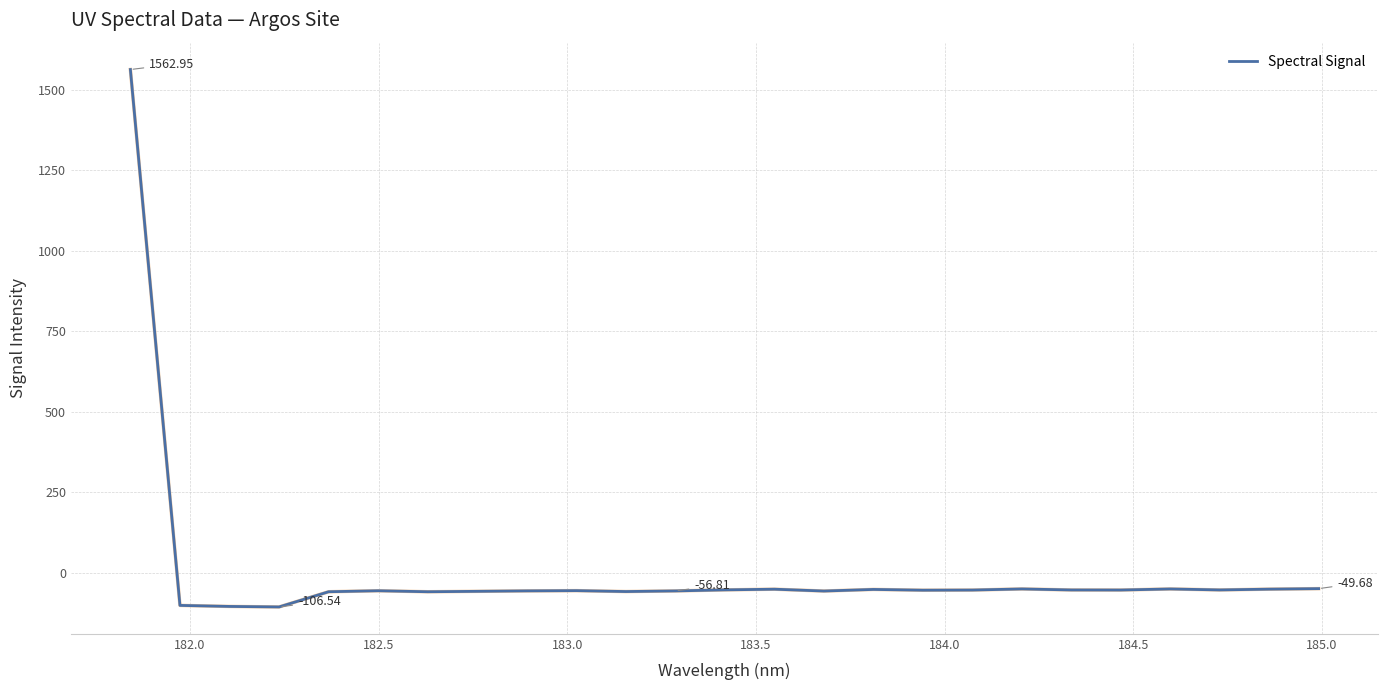

What is the difference between the maximum and minimum values?

1669.5